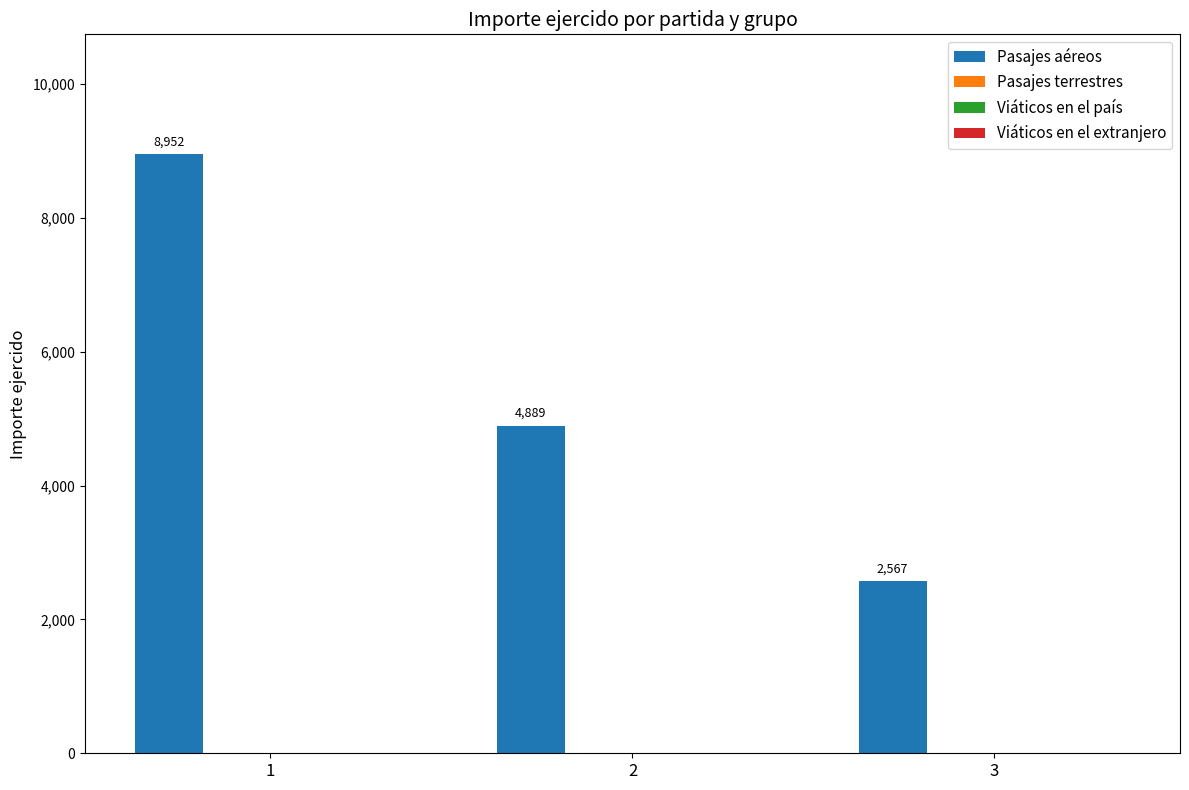

What is the sum of all values?

16408